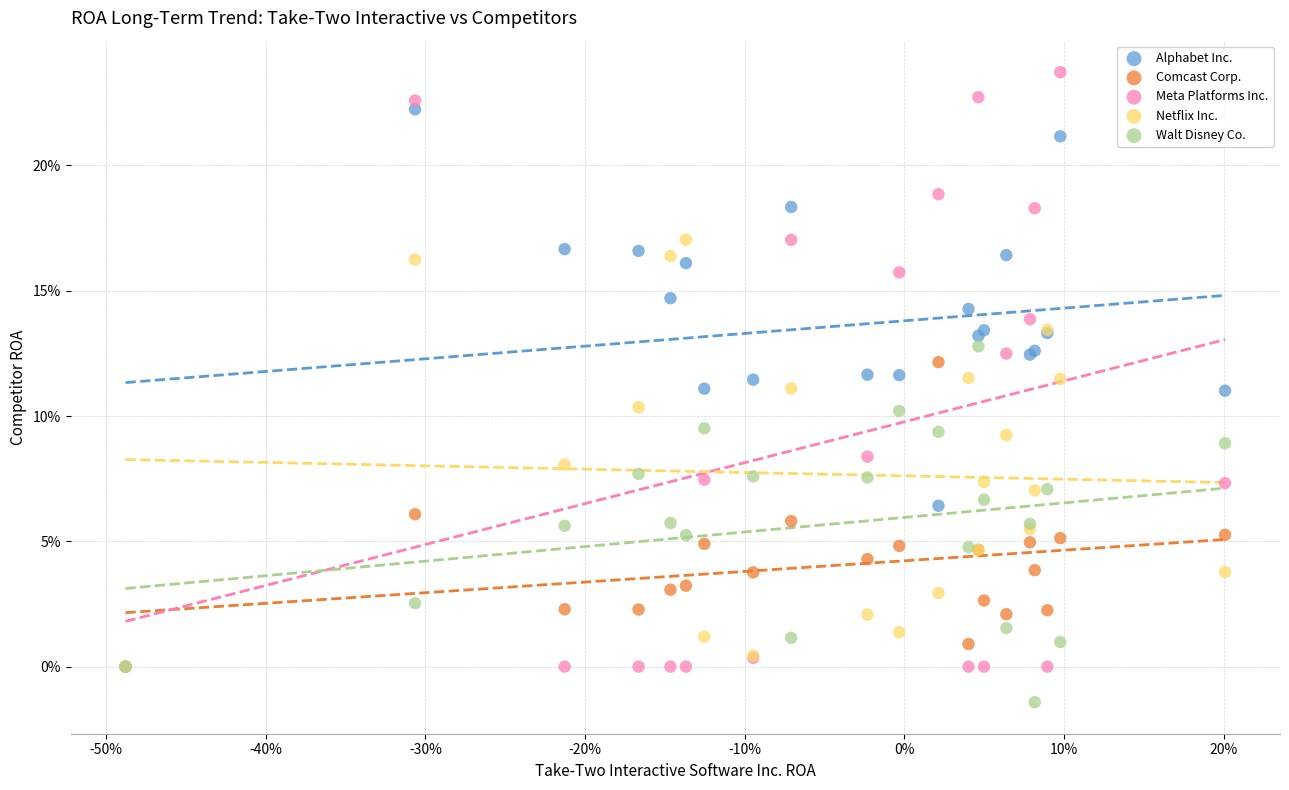

Which series contains the highest Y value?

Meta Platforms Inc.